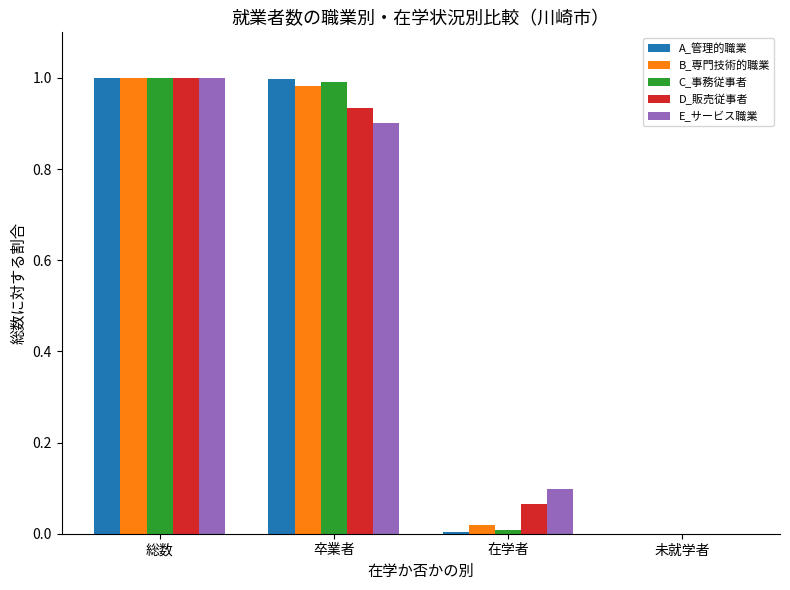

At which label does D_販売従事者 reach its peak?

総数